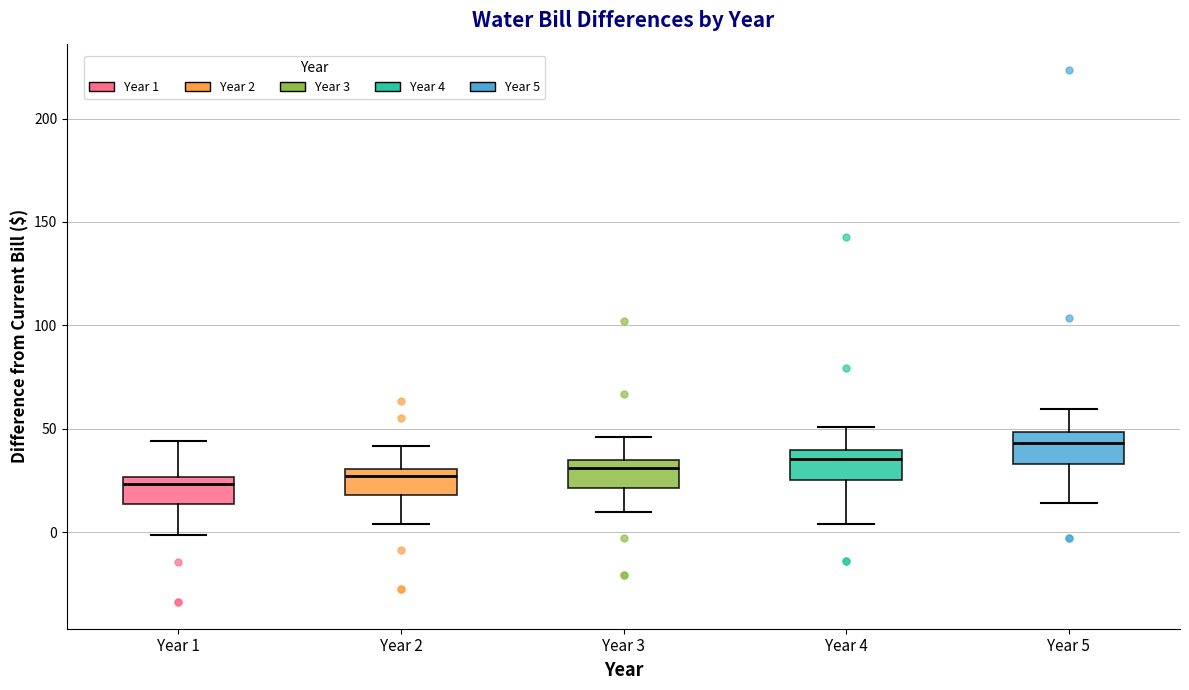

Which box has the highest median line?

Year 5